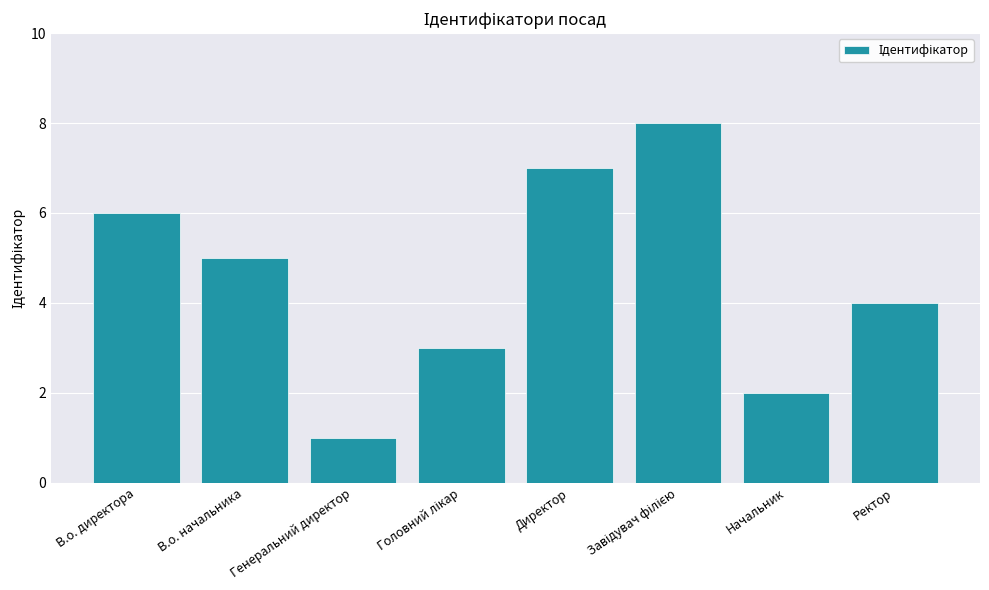

What is the greatest value displayed?

8